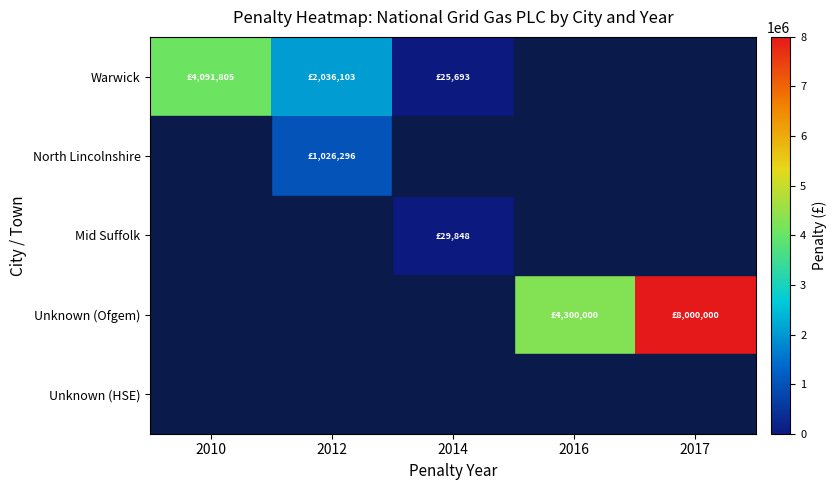

Which has a higher value, 2010 or 2017?

2010